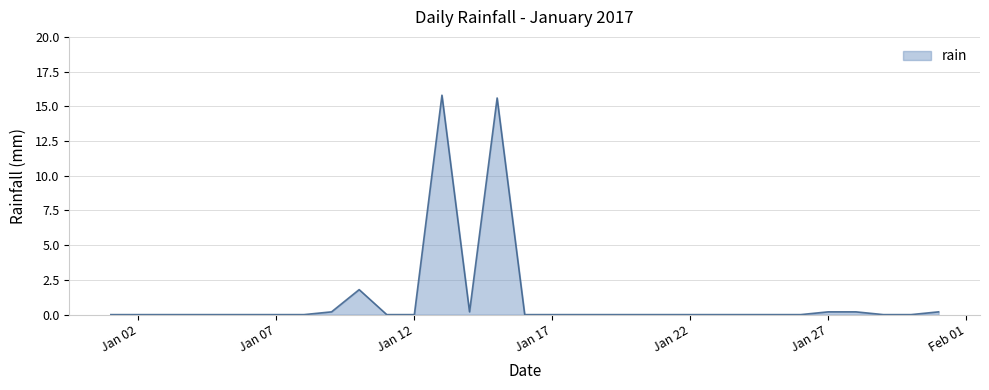

What is the difference between the maximum and minimum values?

15.8